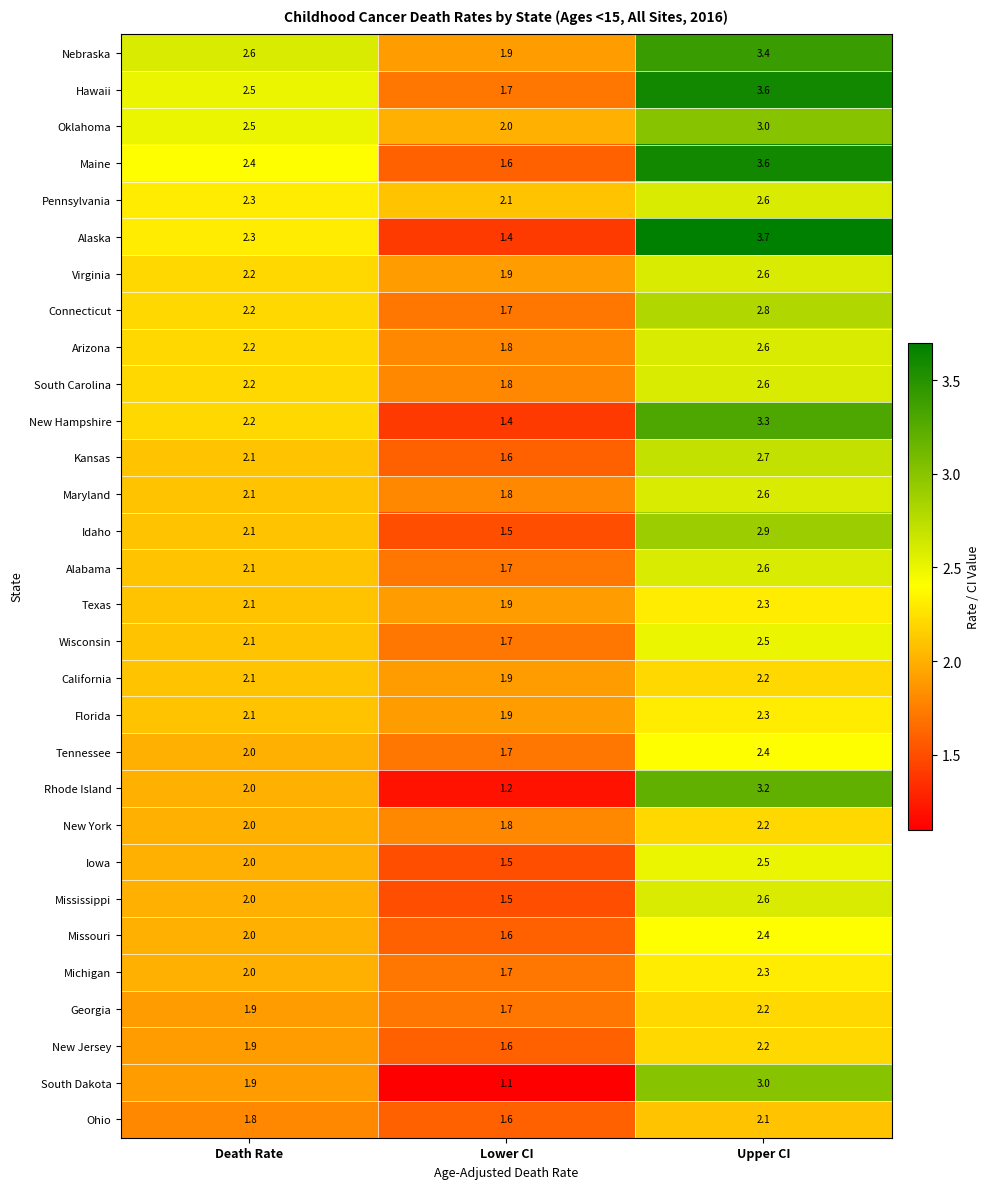

At which label is Oklahoma closest to 2?

Lower CI